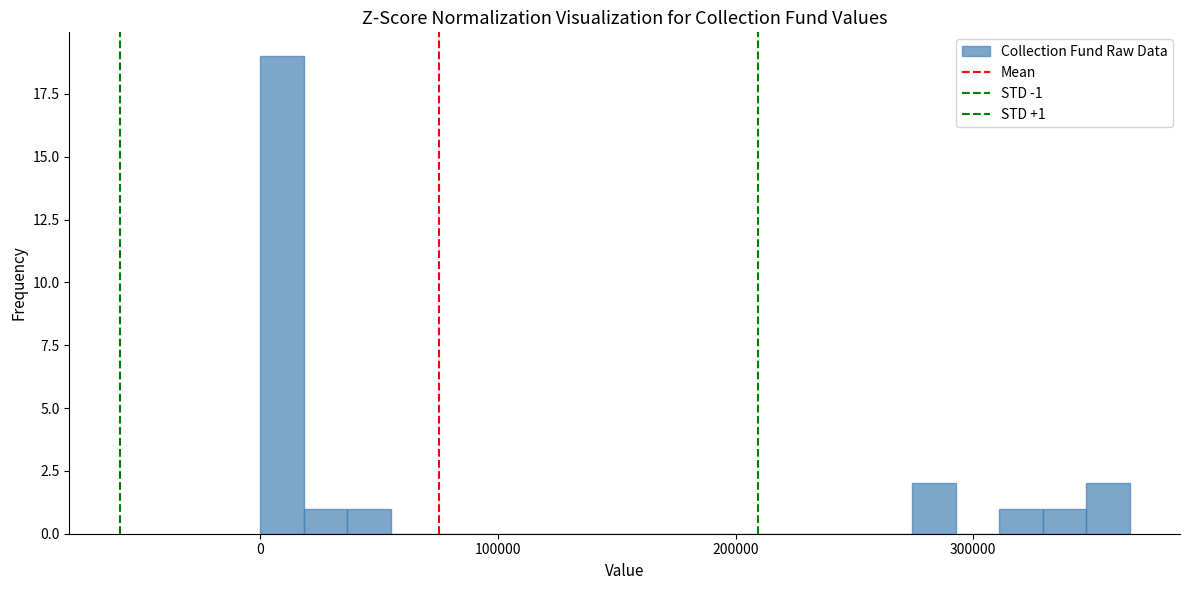

Around what value on the x-axis is the tallest bar? Give the approximate position of its centre, as read against the axis.

10000